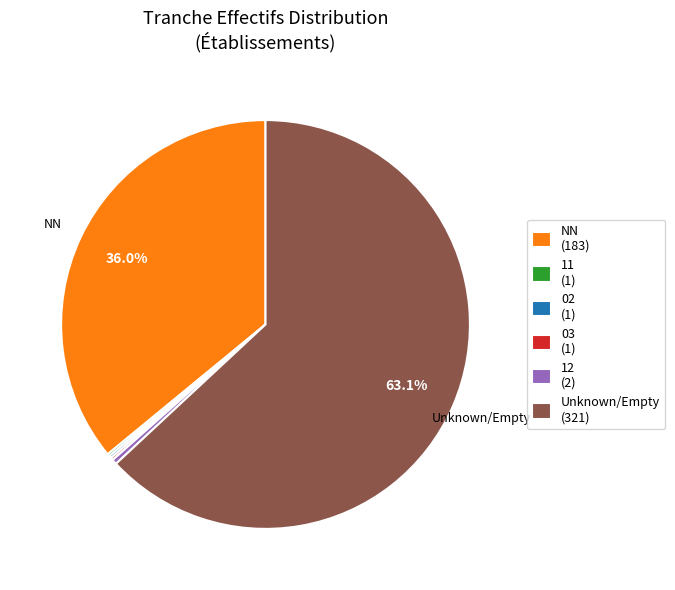

Which slice is the largest?

Unknown/Empty (321)